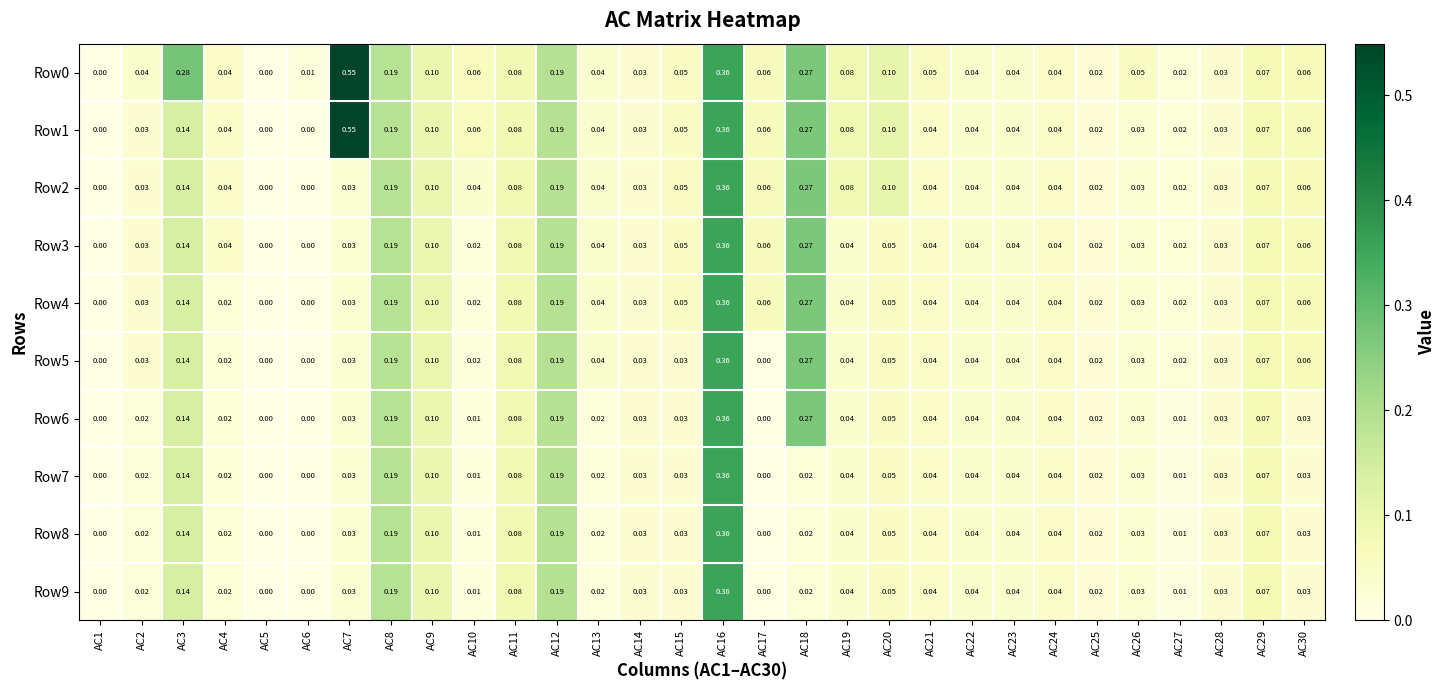

Is the value of Row1 at AC27 greater than the value of Row9 at AC11?

No